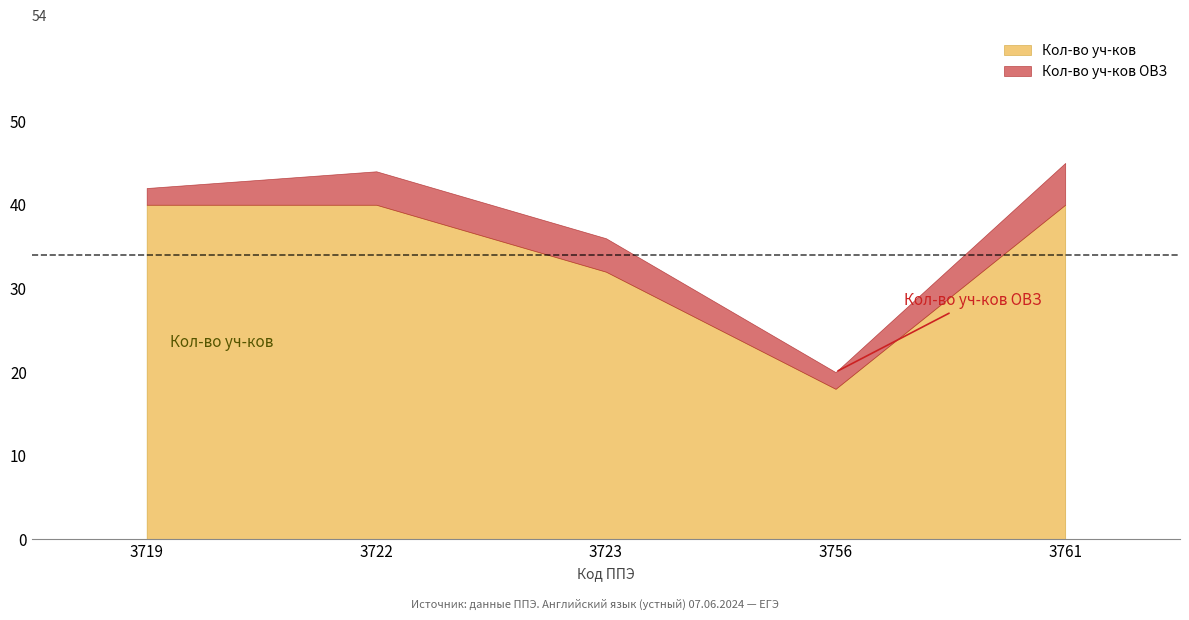

What is the minimum value for Кол-во уч-ков ОВЗ?

2